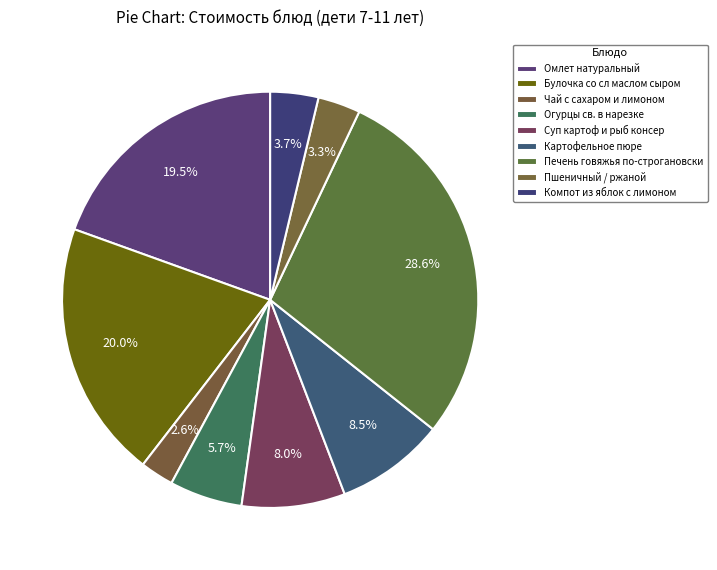

Between Огурцы св. в нарезке and Картофельное пюре, which is larger?

Картофельное пюре